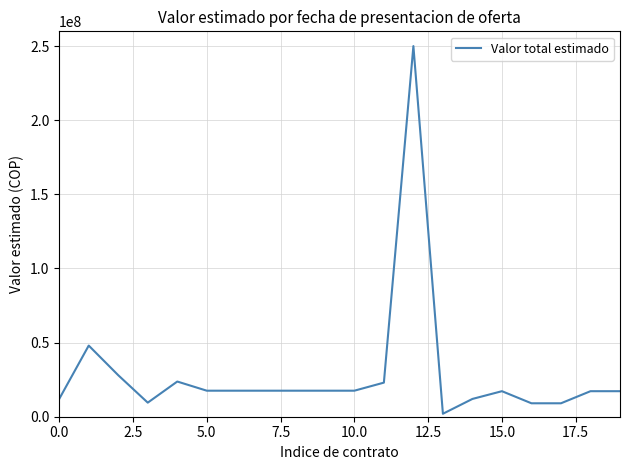

What is the difference between the maximum and minimum values?

248048000